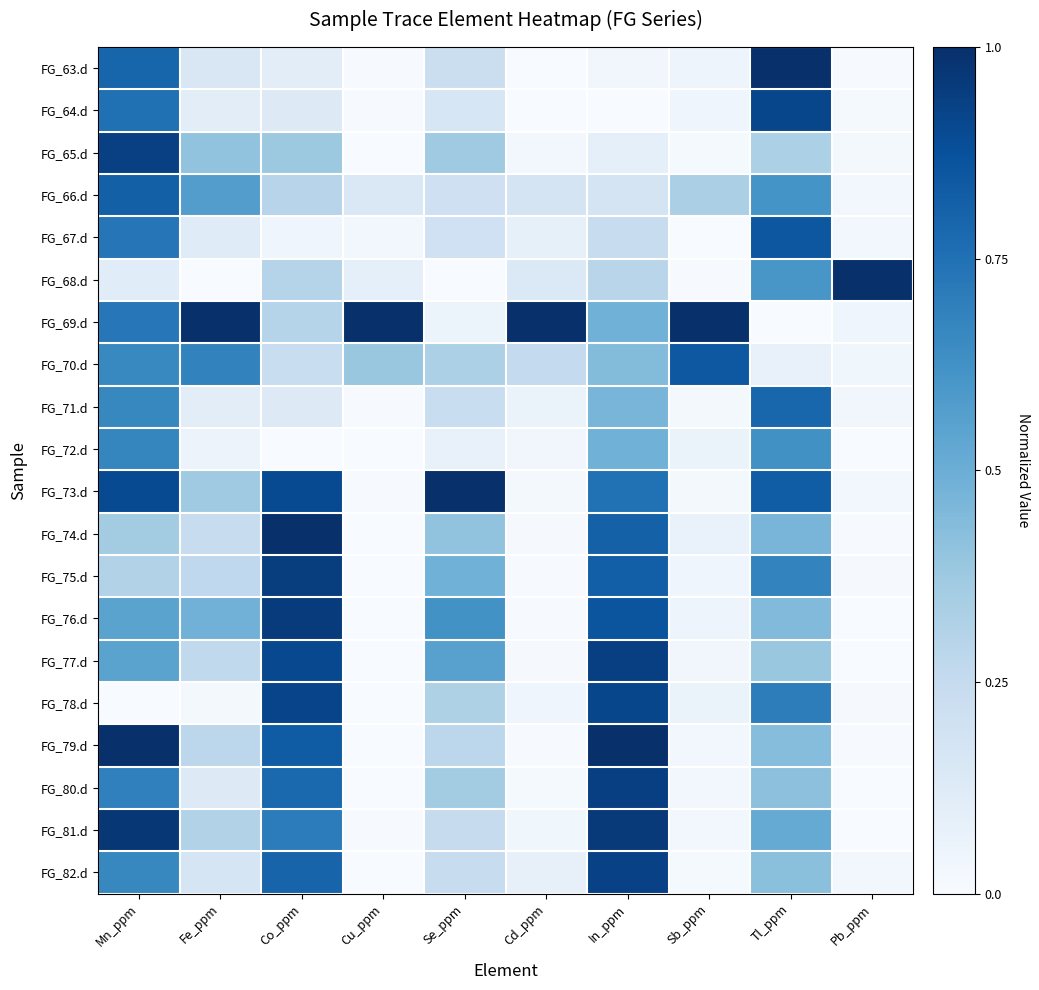

What is the total value across all series at Fe_ppm?

5.7